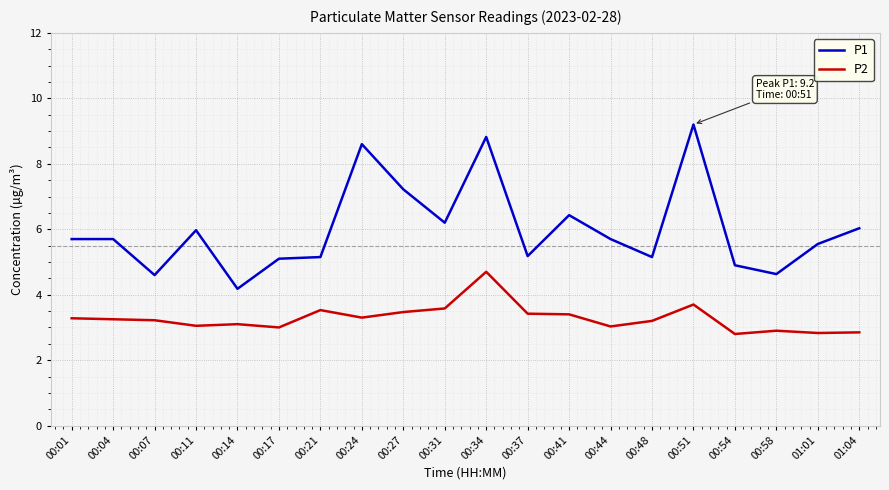

At which category does P1 reach its first local valley?

00:07